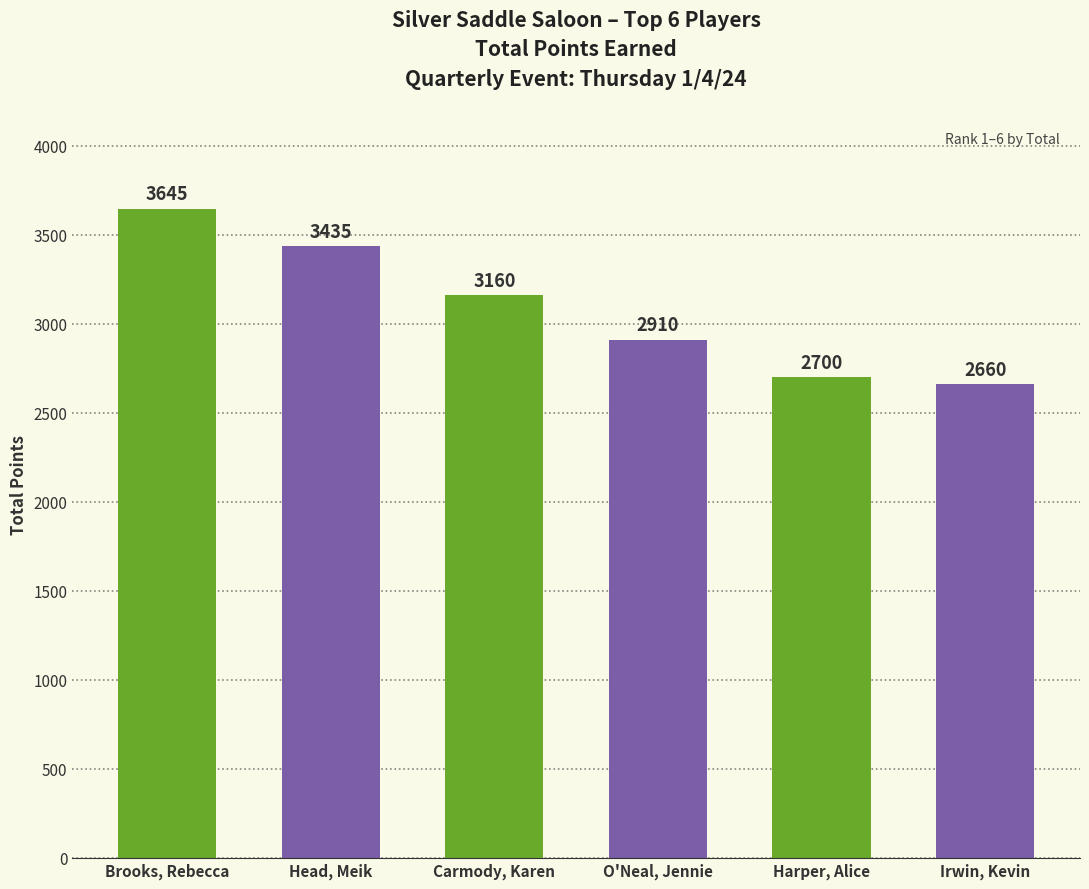

How many bars are there in total?

6